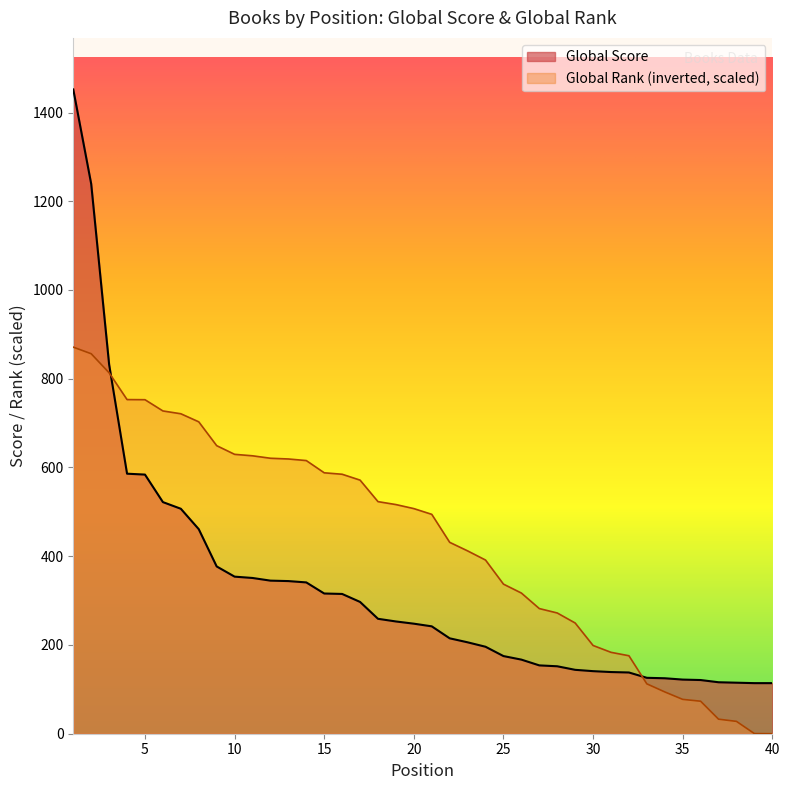

What is the maximum value shown in the chart?

1452.0